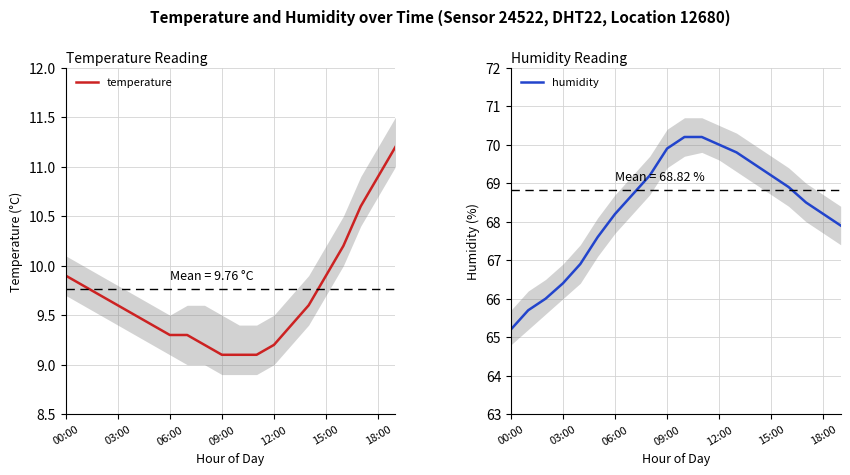

At how many categories does at least one series exceed 61?

20